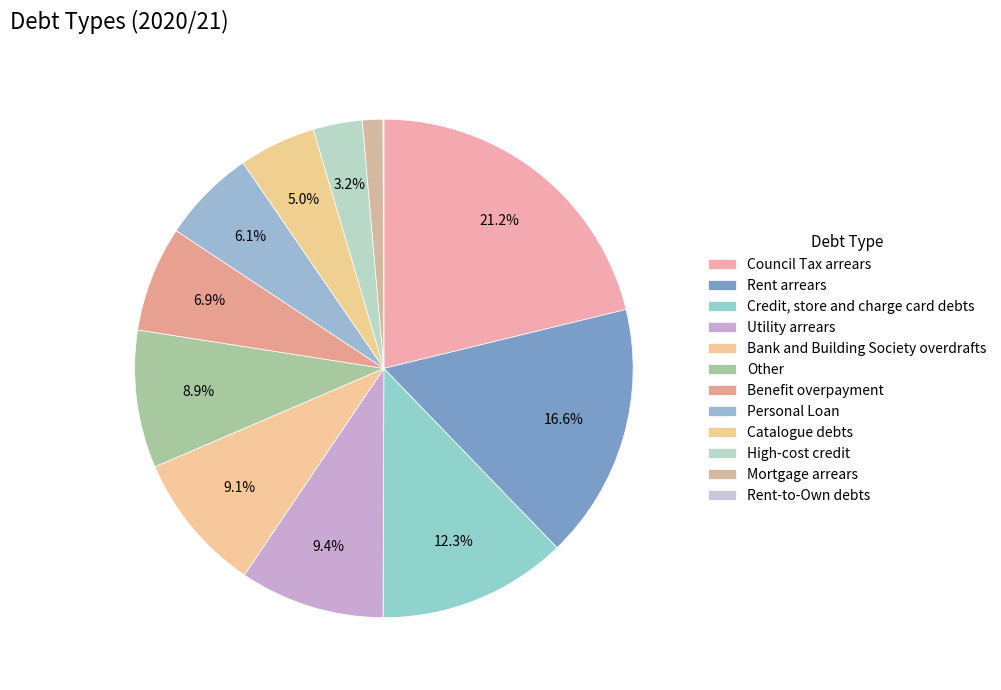

Count the number of slices in the pie.

12